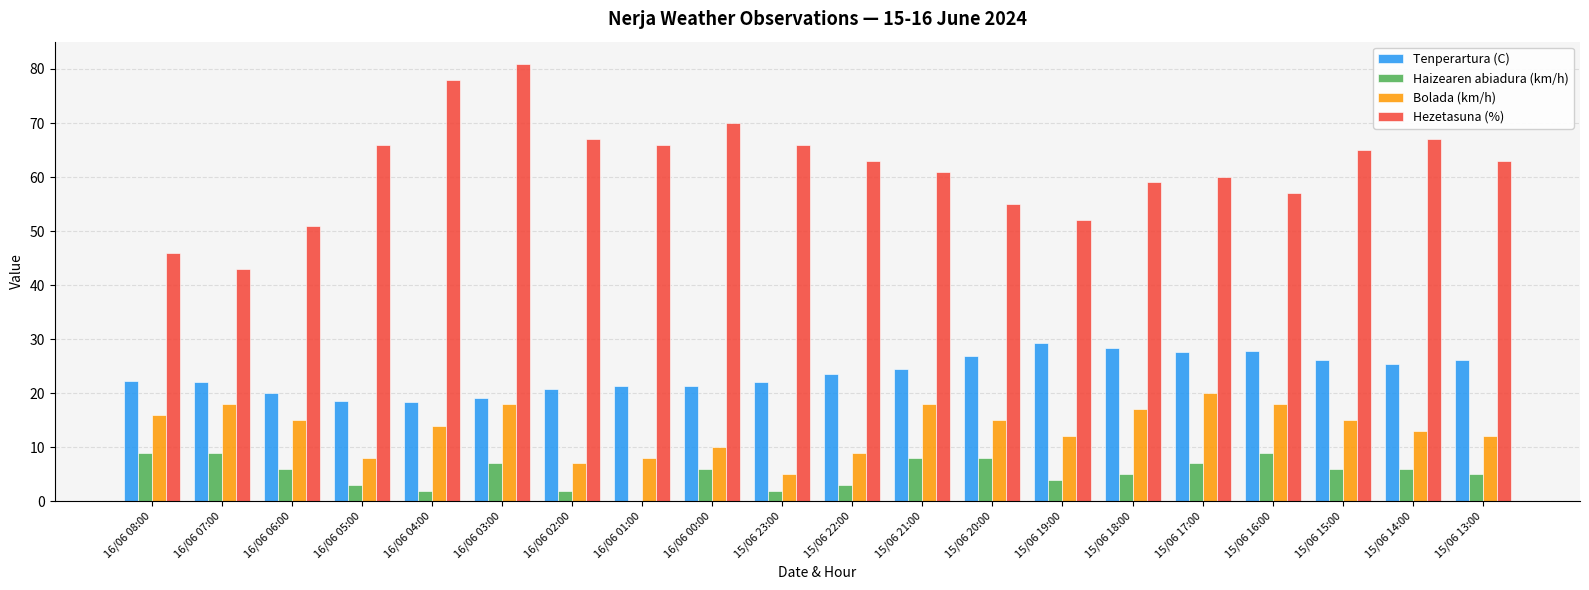

What is the sum of the Tenperartura (C) values at 15/06 16:00 and 16/06 01:00?

49.2